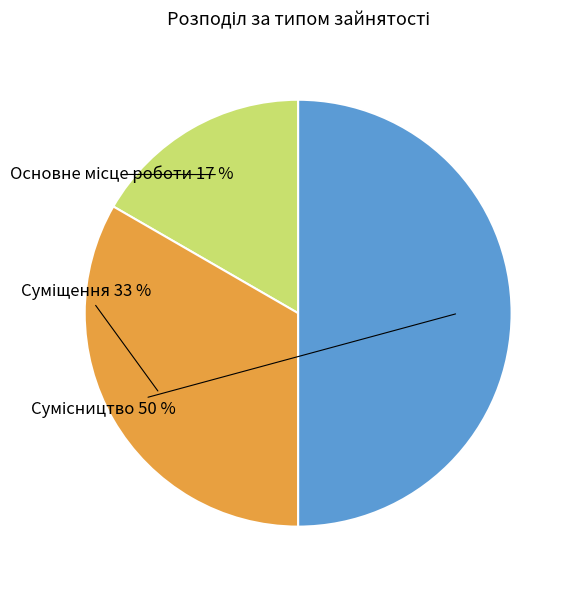

To the nearest percent, what is the average slice percentage?

33%